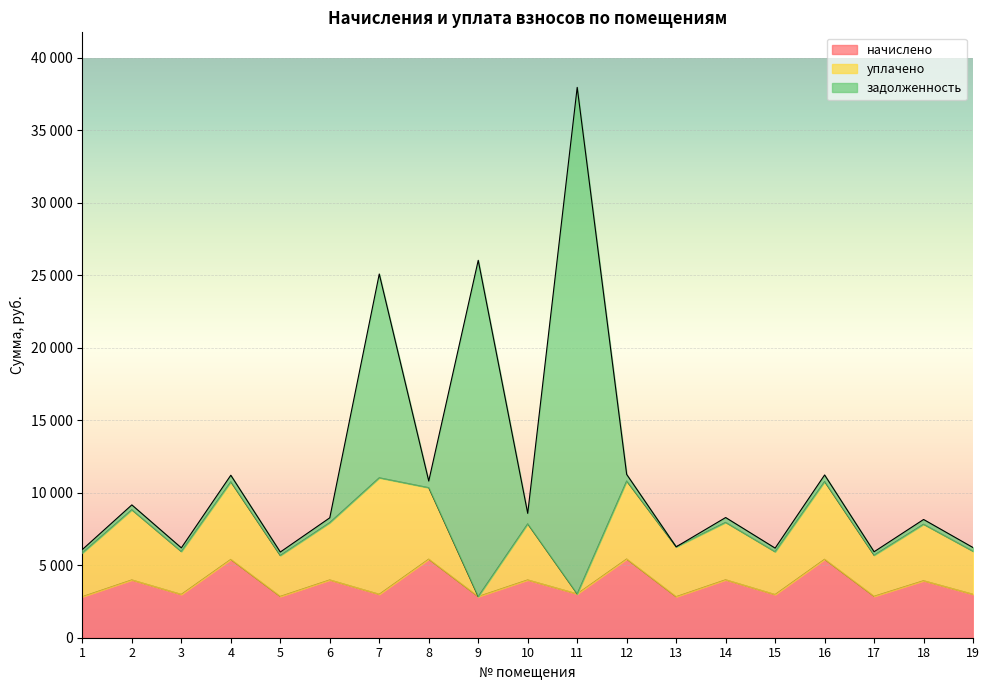

How many intersections are there between начислено and уплачено?

5